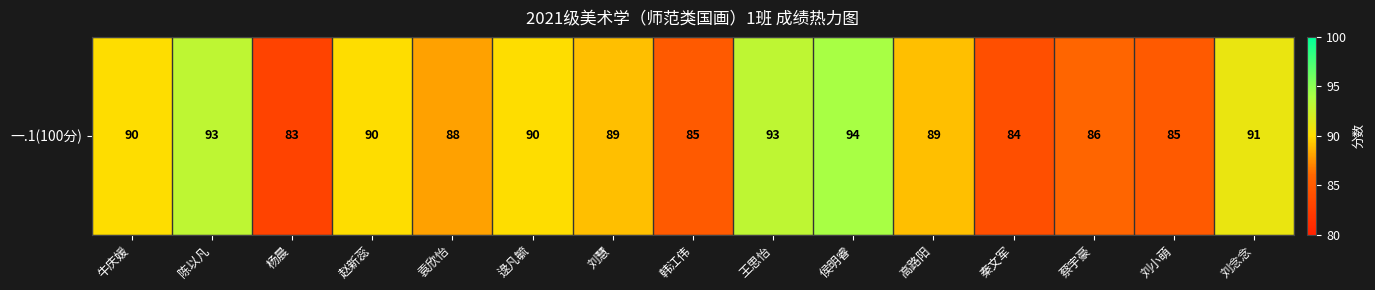

Rank the categories by value from highest to lowest.

侯明睿, 陈以凡, 王思怡, 刘念念, 牛庆媛, 赵新蕊, 逯凡毓, 刘慧, 高路阳, 袁欣怡, 蔡宇豪, 韩江伟, 刘小萌, 秦文军, 杨晨